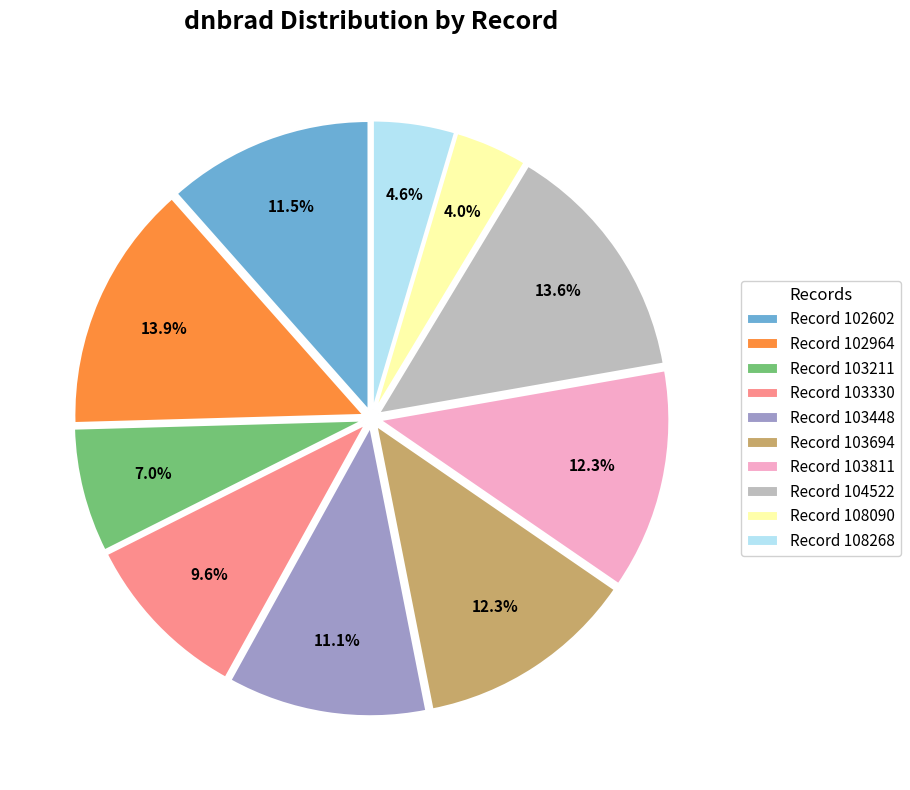

How much of the chart is everything except Record 102964?

86.1%